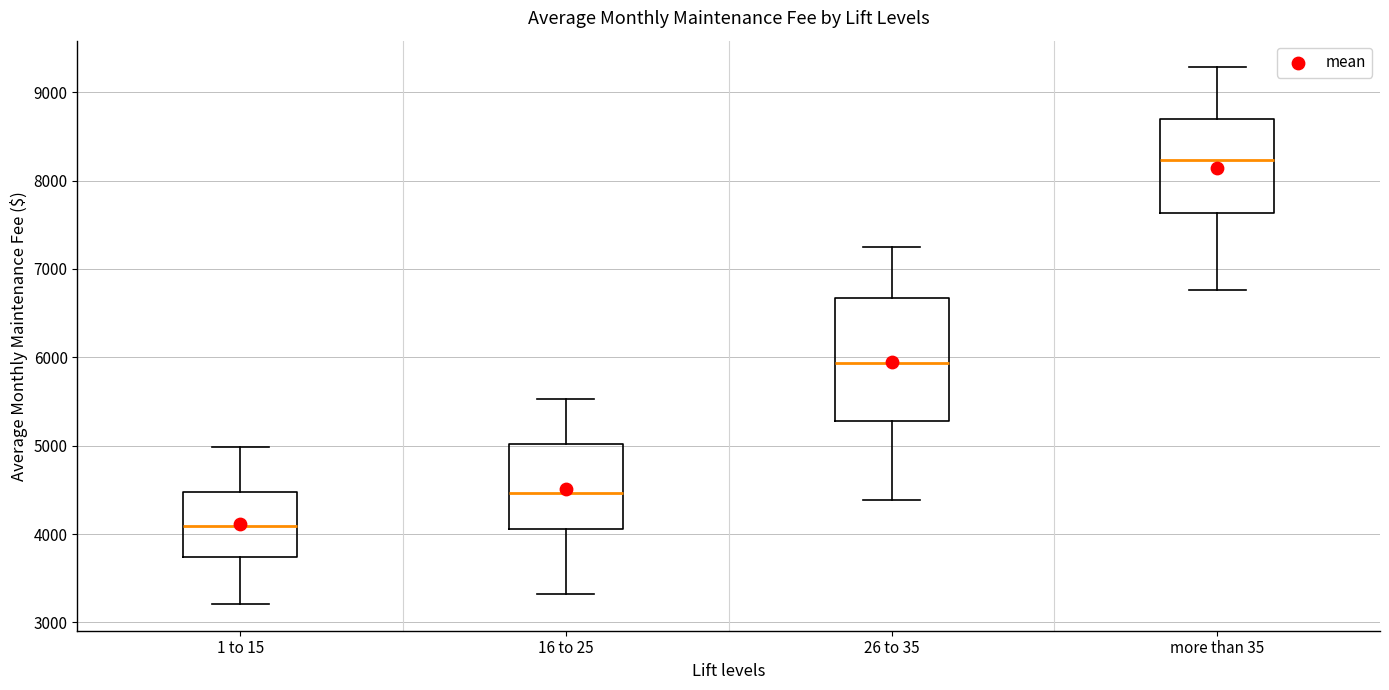

Which box is the tallest, from its lower edge to its upper edge?

26 to 35